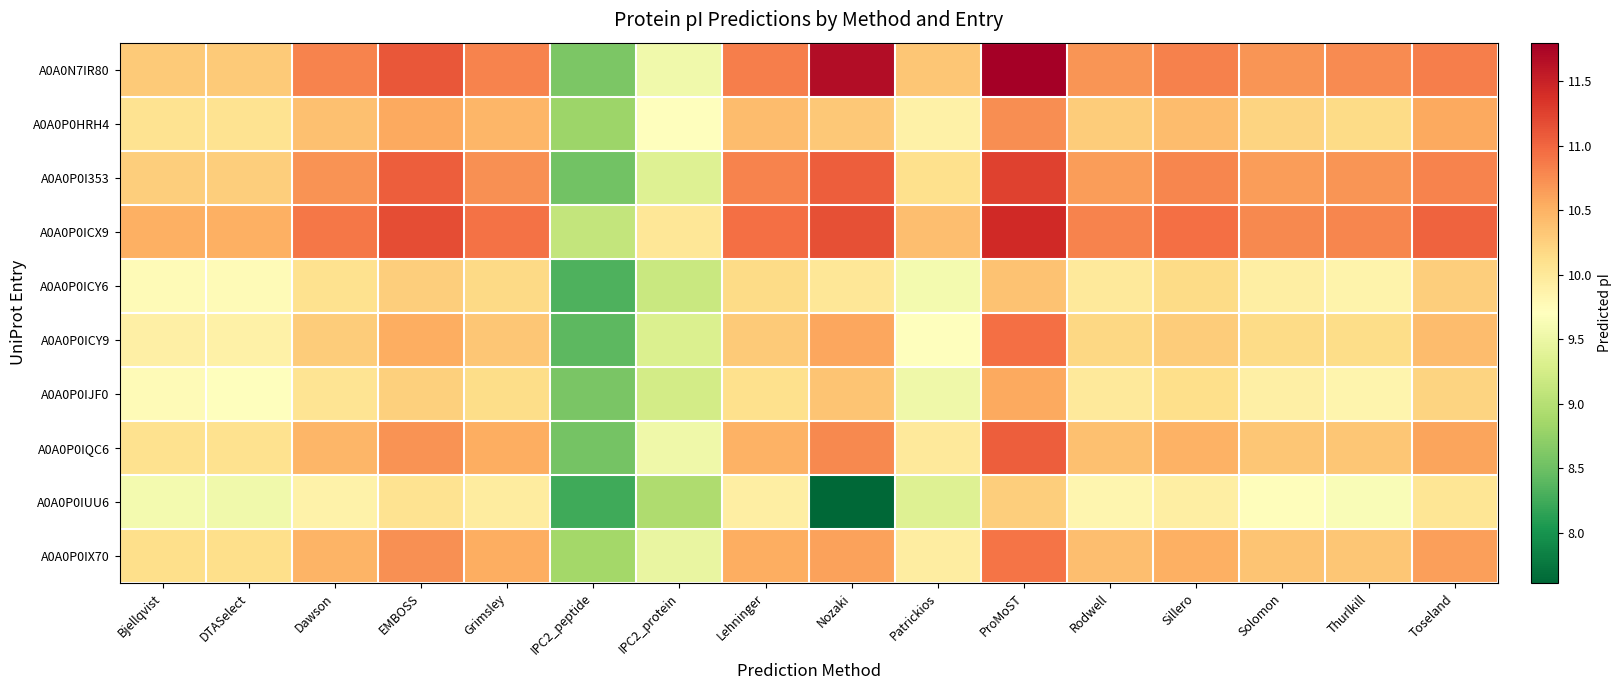

What is the minimum value shown in the chart?

7.6